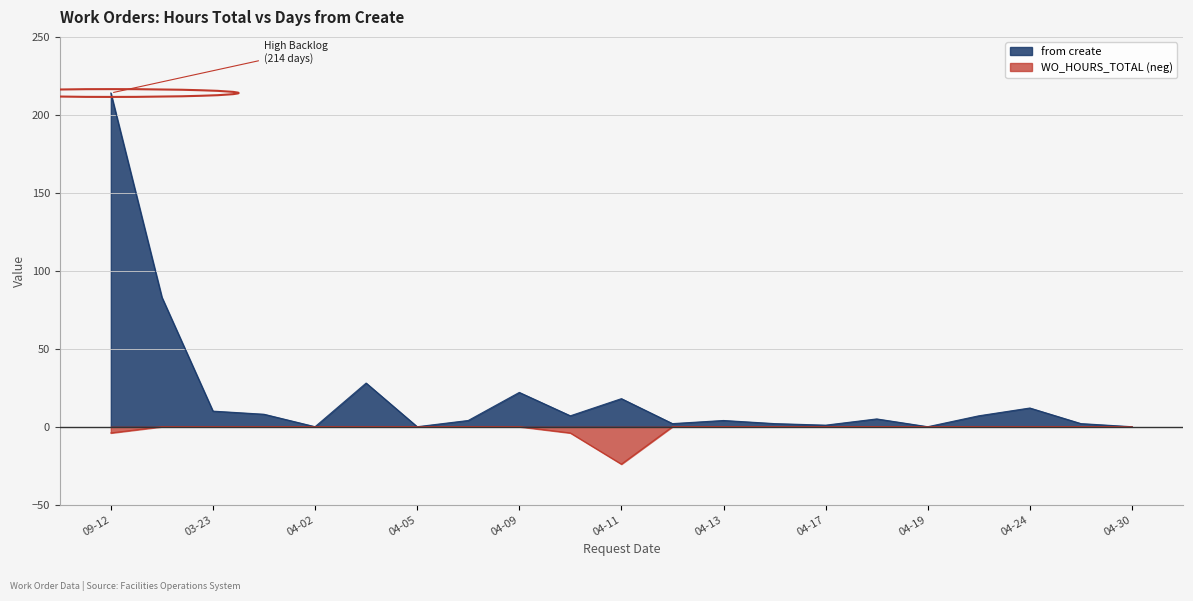

At which label is from_create closest to 107?

2012-01-26